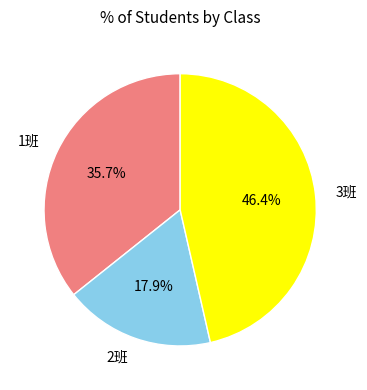

To the nearest percent, what is the combined percentage of 3班 and 2班?

64%